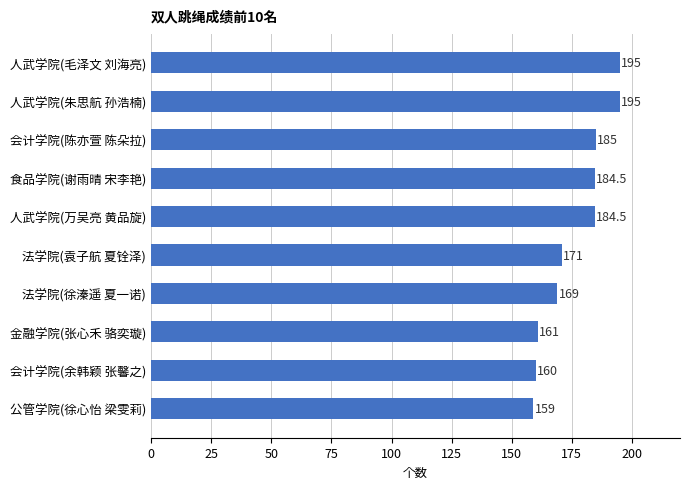

What is the value of the 5th bar from the top?

184.5